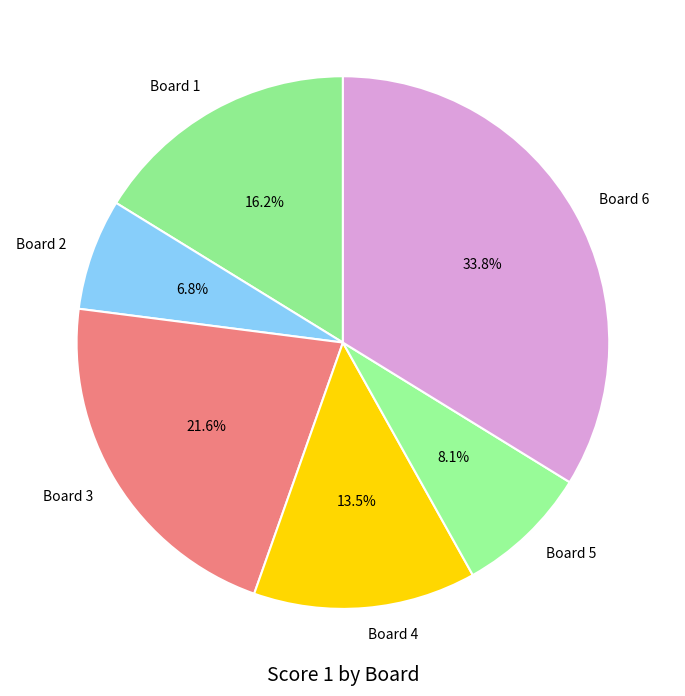

What portion of the pie excludes Board 4?

86.5%